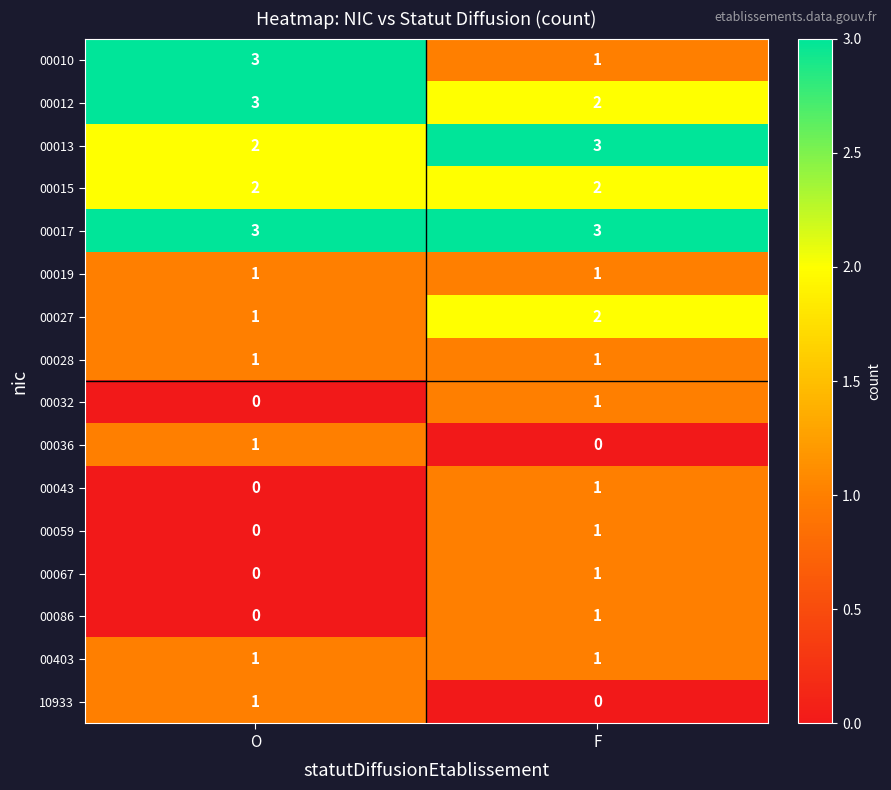

The value of 00067 at F is 0. True or false?

False